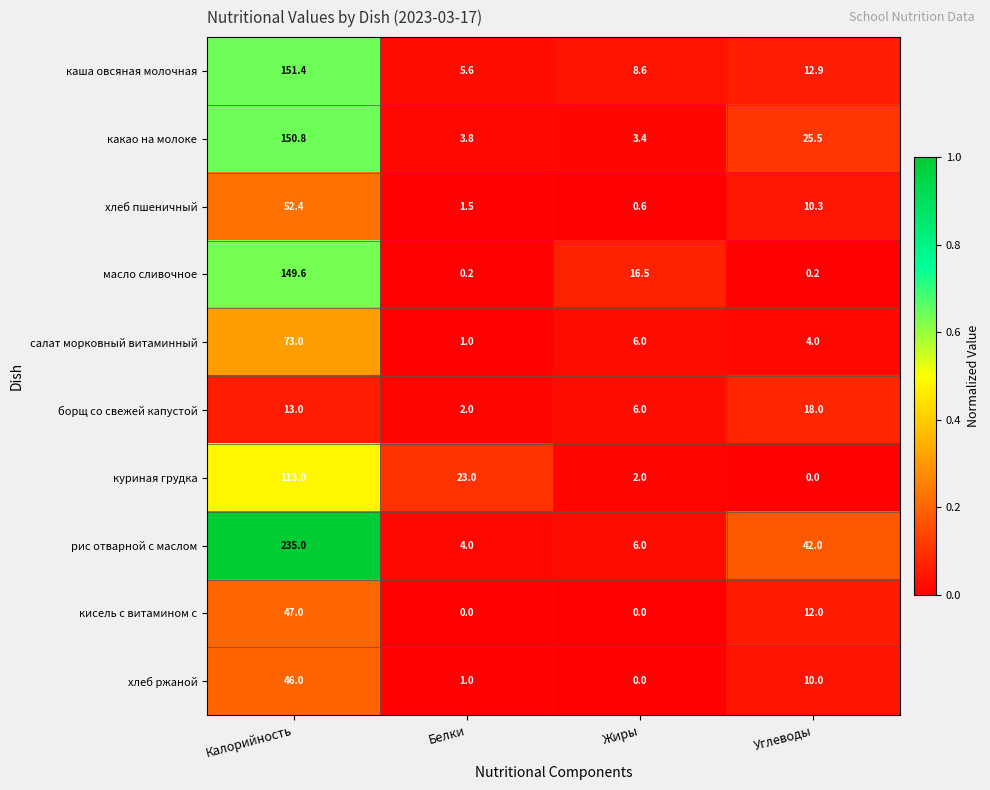

Which category has the highest value in the каша овсяная молочная series?

Калорийность